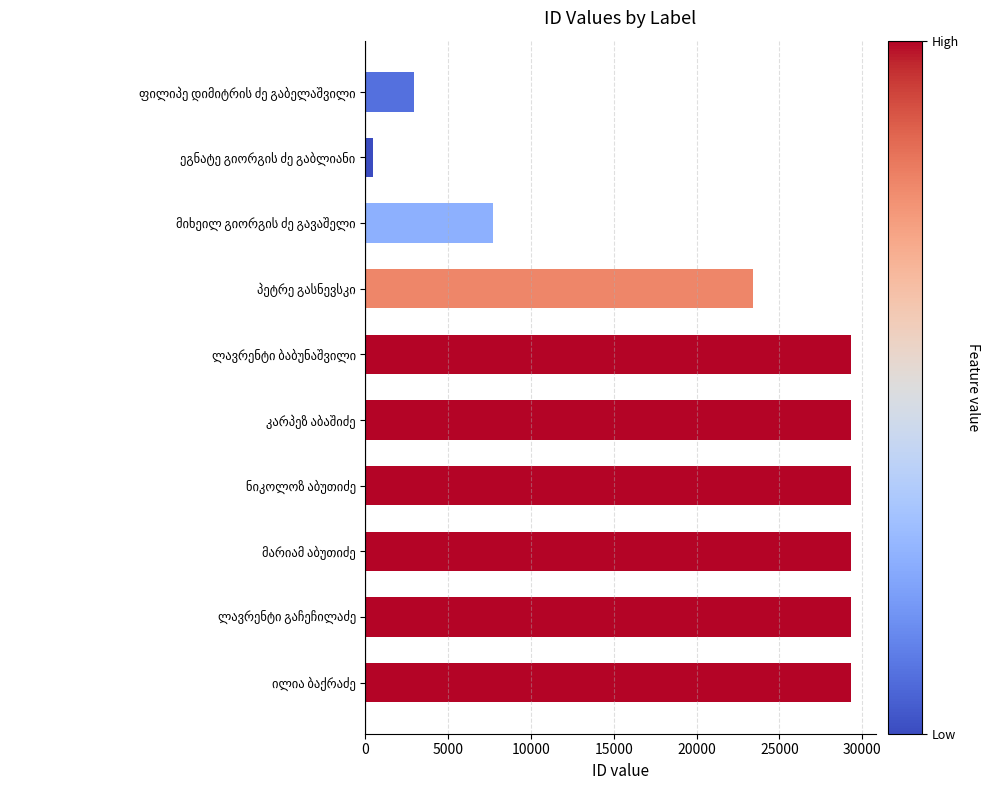

How many series are shown in this chart?

1